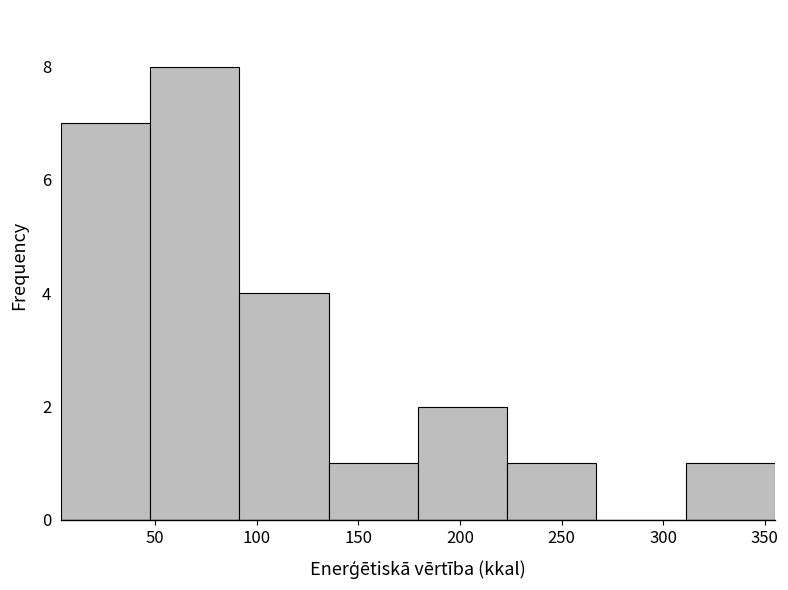

Which range on the x-axis has the tallest bar?

50 to 90